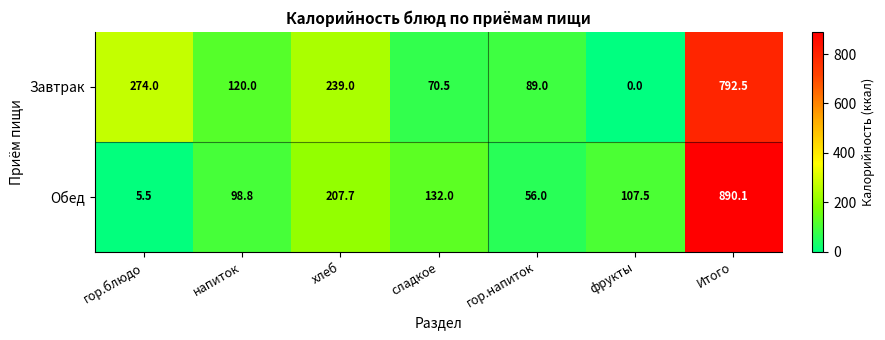

Which series has the widest spread of values?

Обед